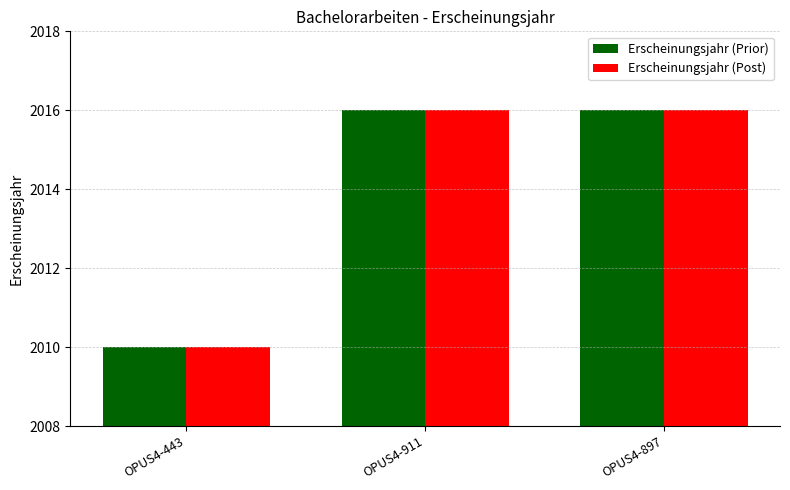

How many bars are there in each group?

2